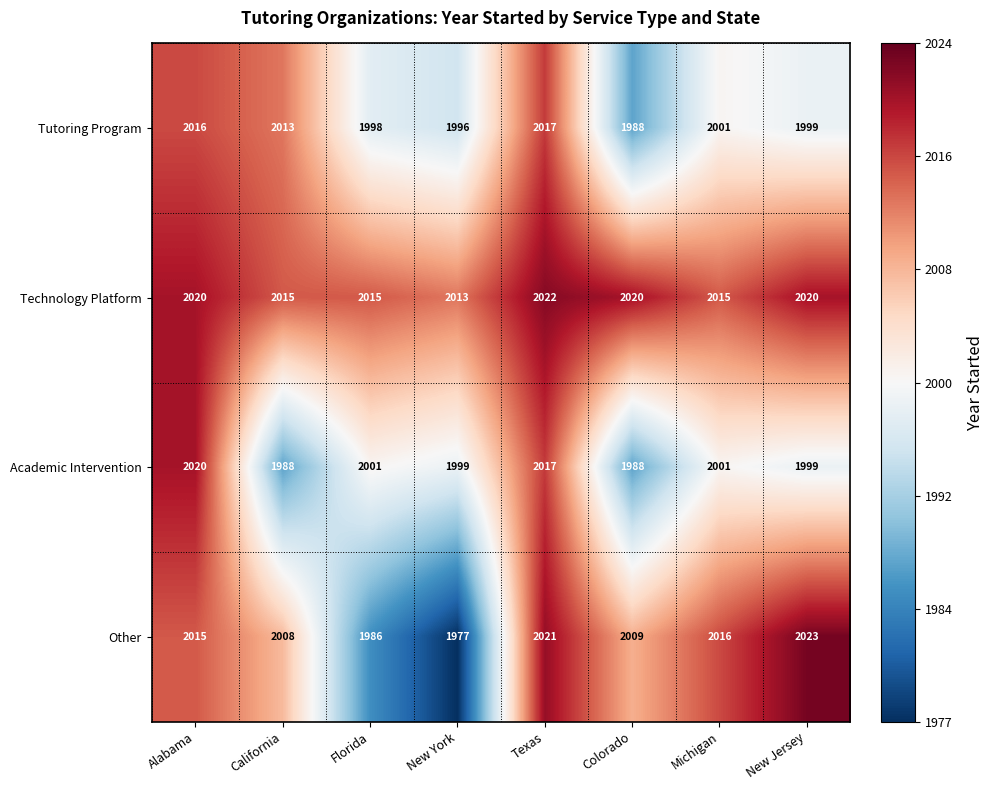

What is the smallest value displayed?

1977